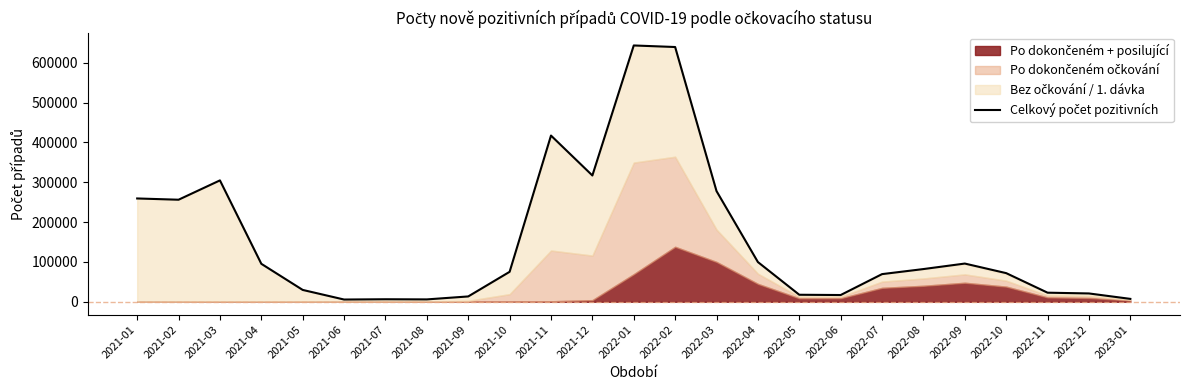

What is the average value?

154013